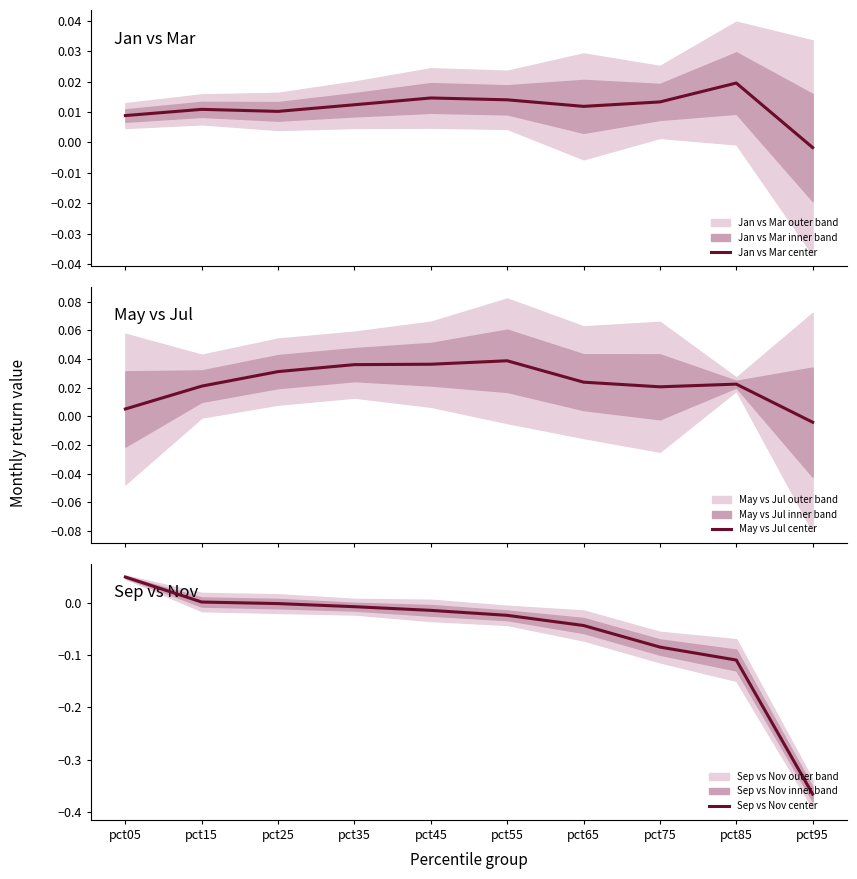

Reading left to right, extract all data points from this chart.

Jan vs Mar center: 0.0	0.0	0.0	0.0	0.0	0.0	0.0	0.0	0.0	-0.0
May vs Jul center: 0.0	0.0	0.0	0.0	0.0	0.0	0.0	0.0	0.0	-0.0
Sep vs Nov center: 0.0	0.0	-0.0	-0.0	-0.0	-0.0	-0.0	-0.1	-0.1	-0.4